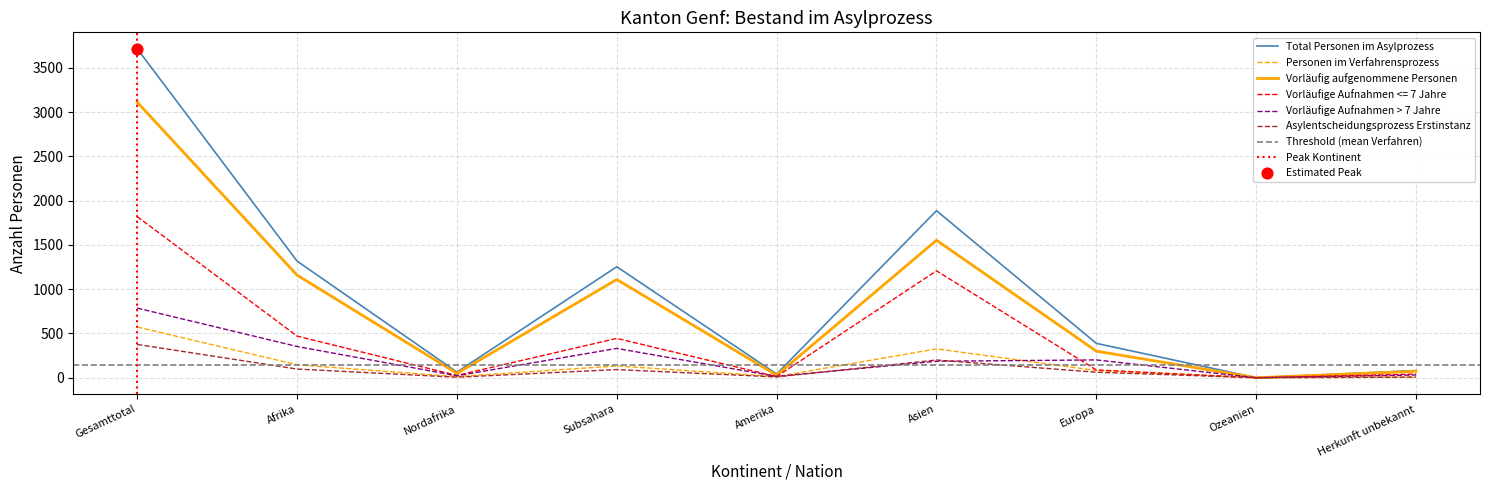

Which series reaches the maximum Y coordinate?

Total Personen im Asylprozess